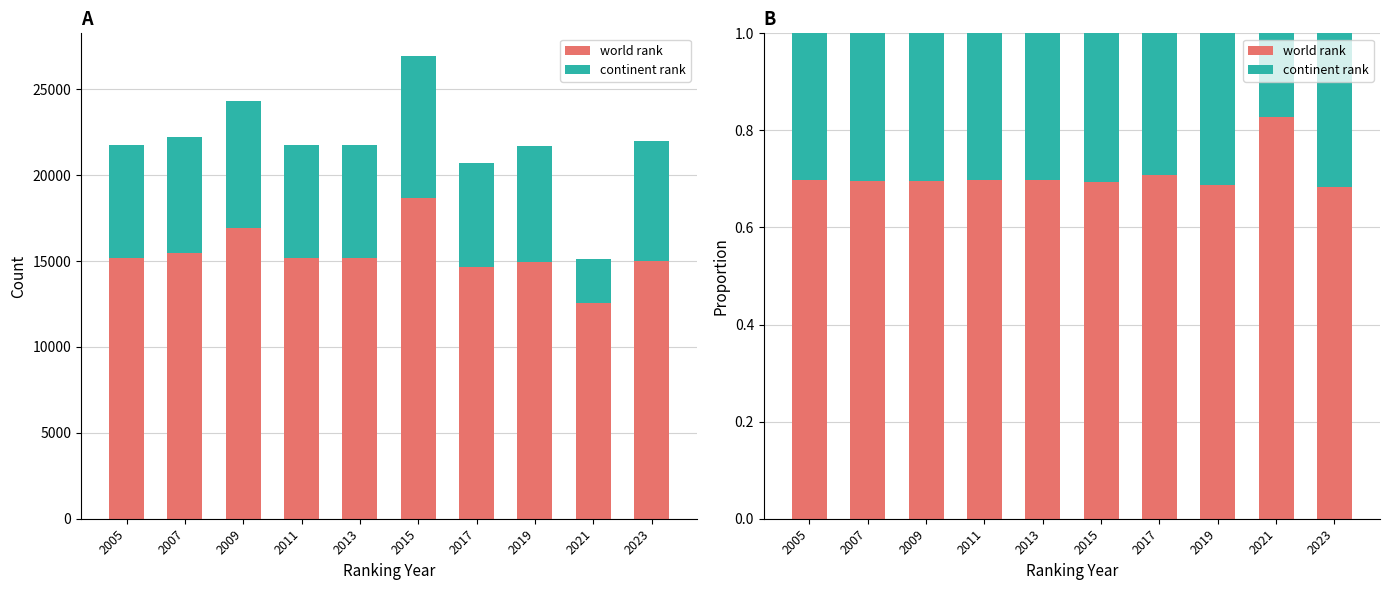

The value of world rank at 2015 is 0.7. True or false?

True